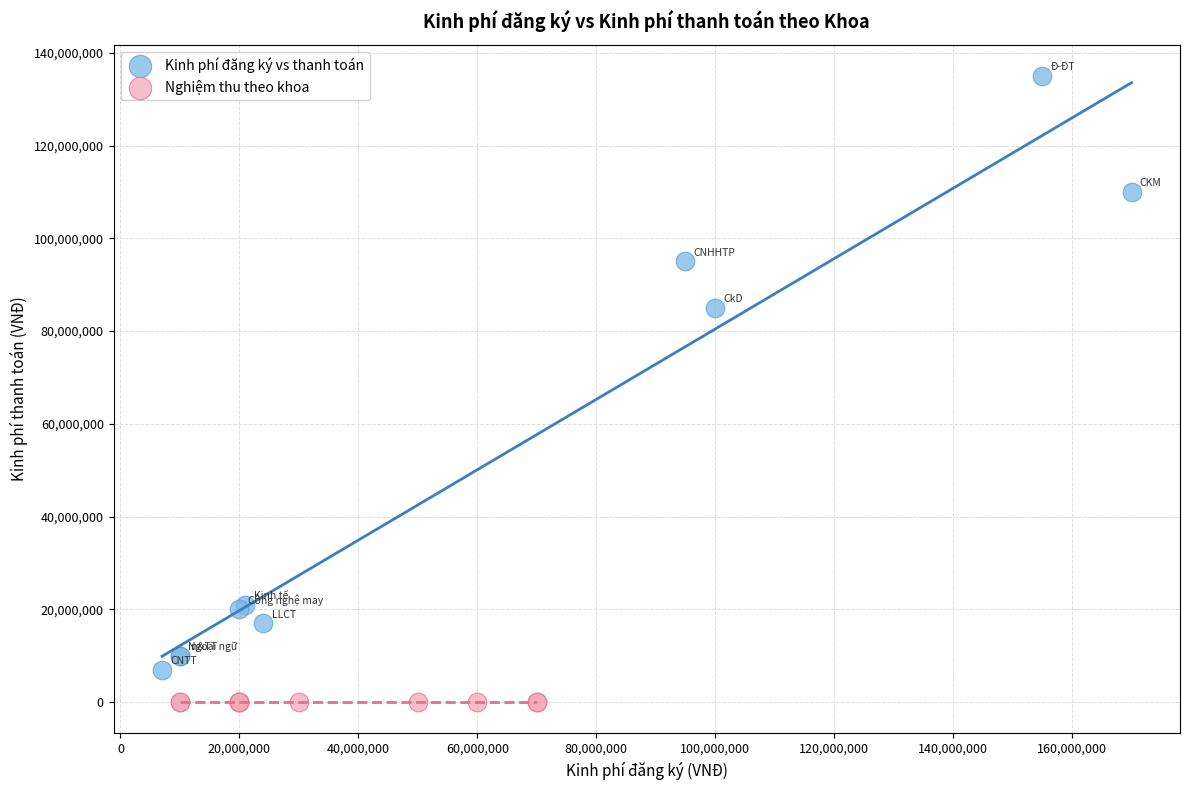

Which series reaches the minimum Y coordinate?

Nghiệm thu theo khoa